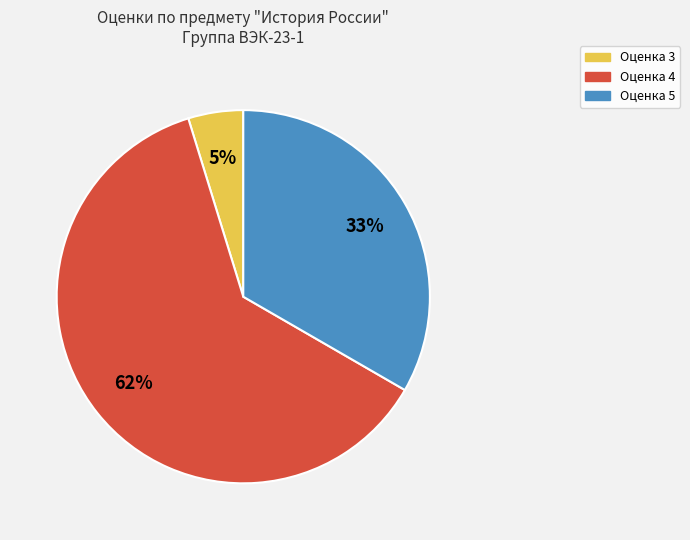

How many segments does this pie chart have?

3